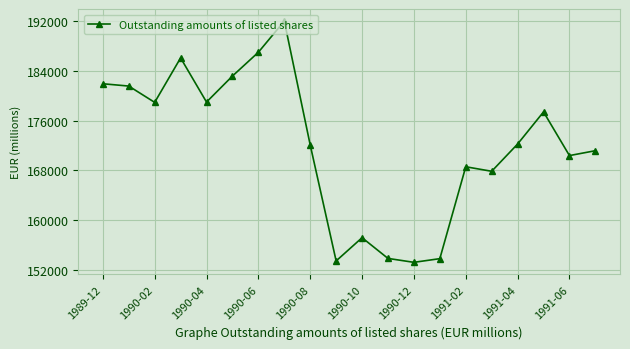

What is the value of the 1st point from the left?

181937.0